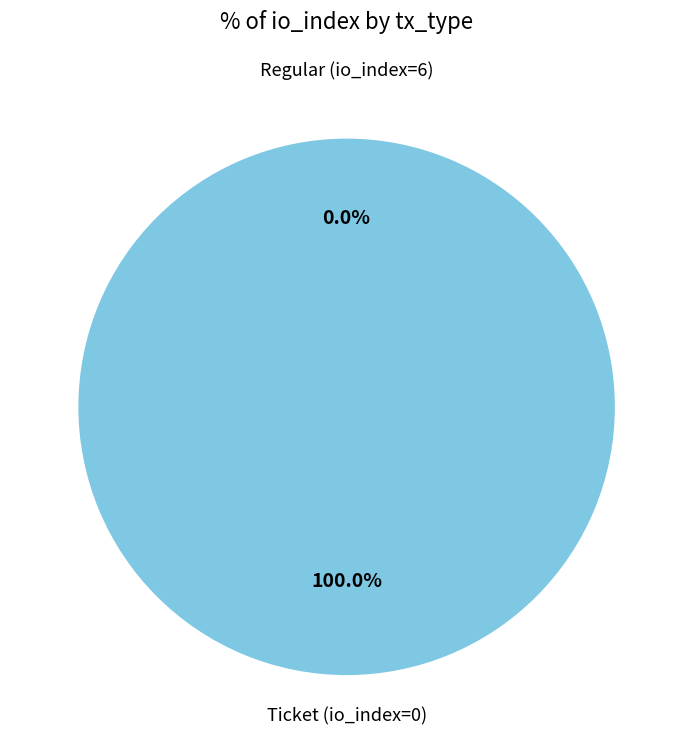

Rank the categories by value from highest to lowest.

Regular (io_index=6), Ticket (io_index=0)